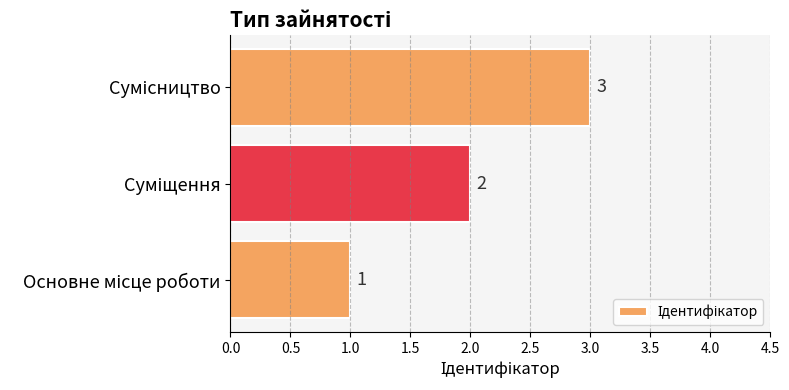

What is the greatest value displayed?

3